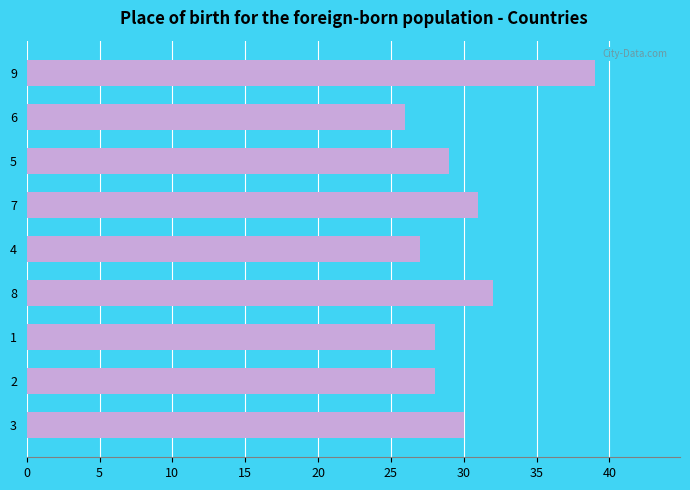

How many data points are less than 29?

4